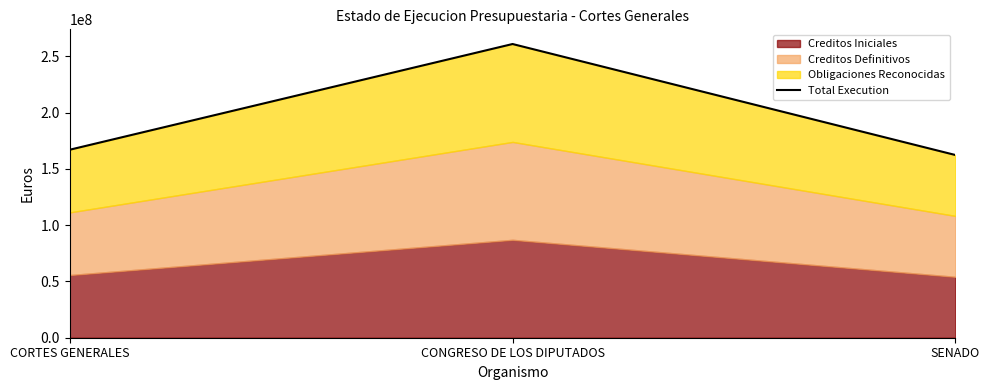

Approximately how many times larger is the value at CONGRESO DE LOS DIPUTADOS compared to CORTES GENERALES?

1.6